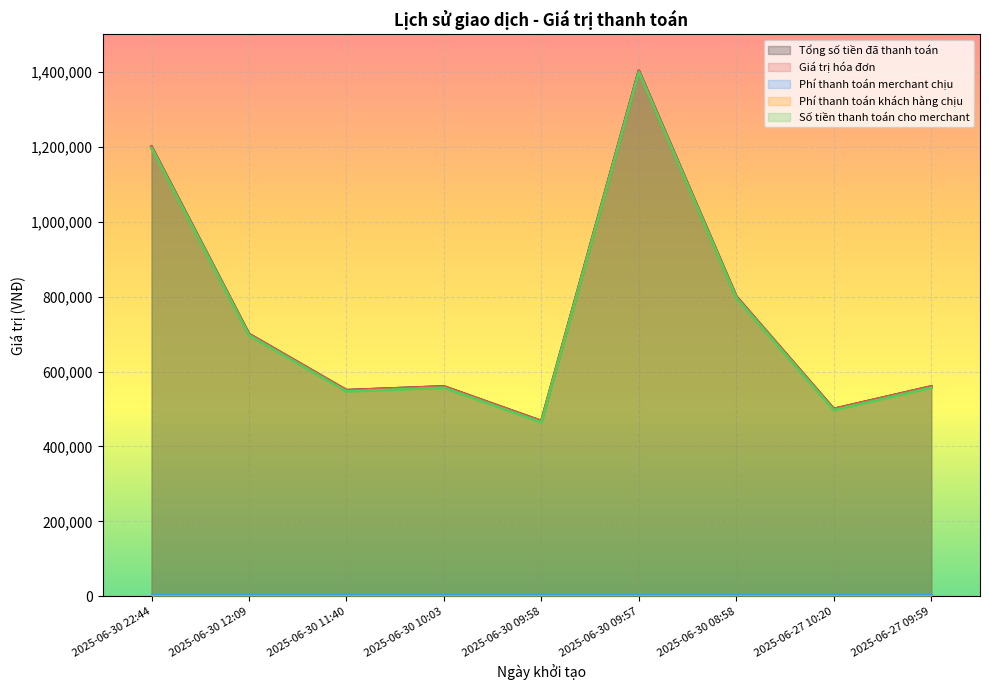

What is the average value of the Tổng số tiền đã thanh toán series?

748889